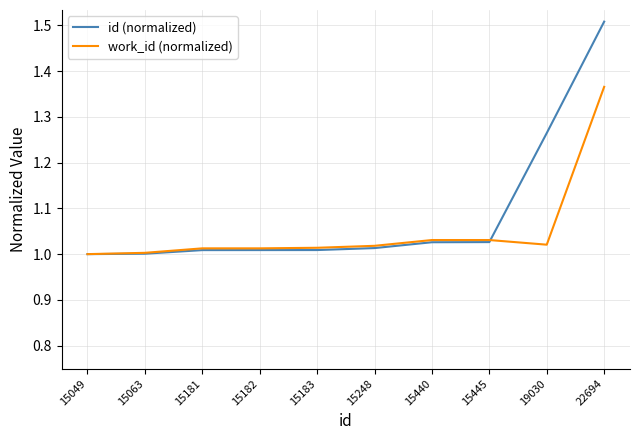

List the series in order of their peak value, highest first.

id (normalized), work_id (normalized)